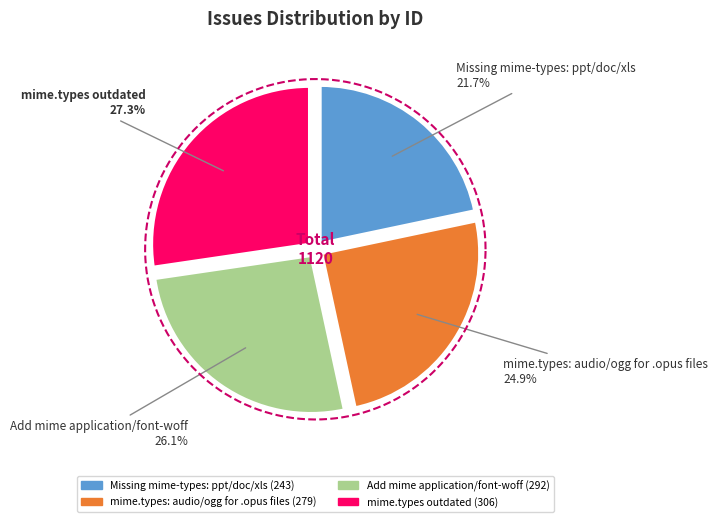

What is the change in value from mime.types: audio/ogg for .opus files to mime.types outdated?

+27